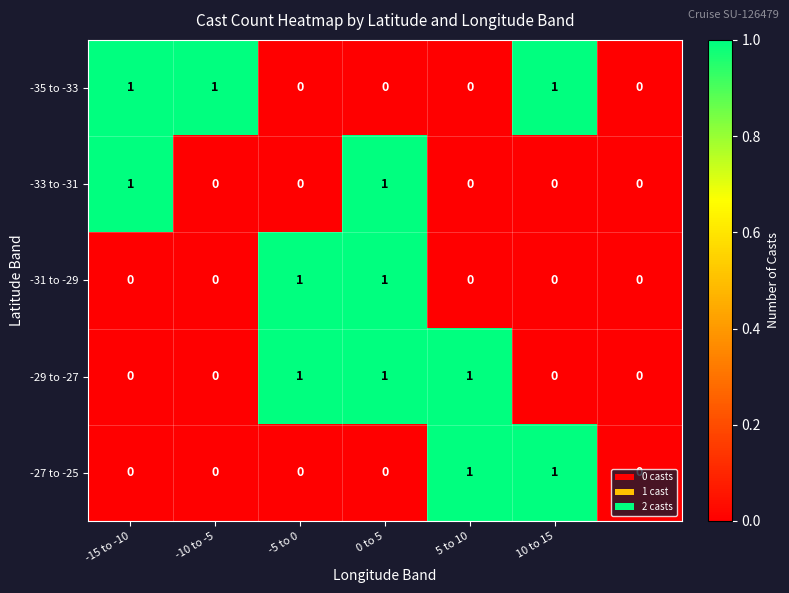

How many distinct data groups are displayed?

5